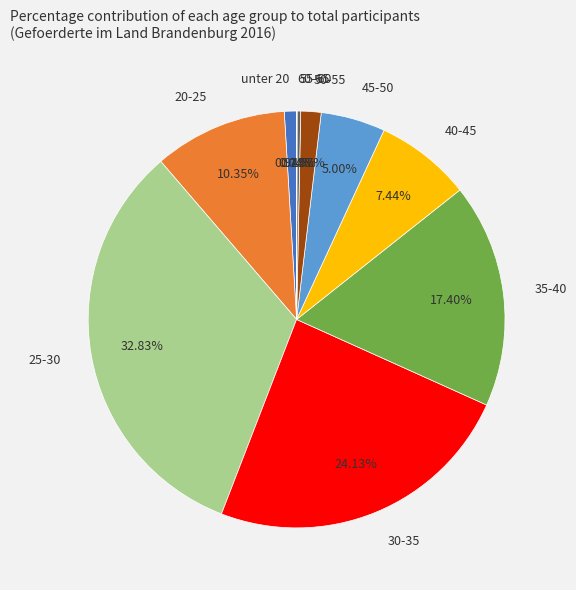

To the nearest percent, what is the difference between the largest and smallest slice percentages?

33%